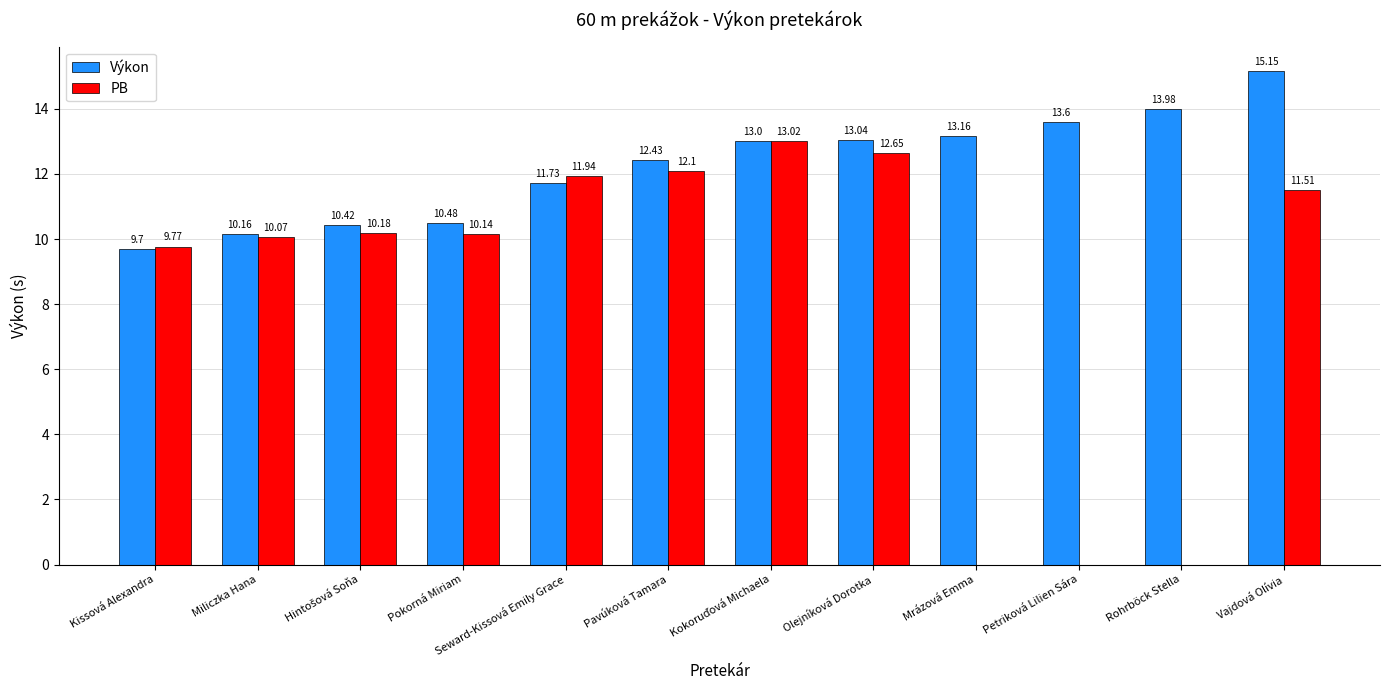

At which category is the sum across all series the highest?

Vajdová Olívia